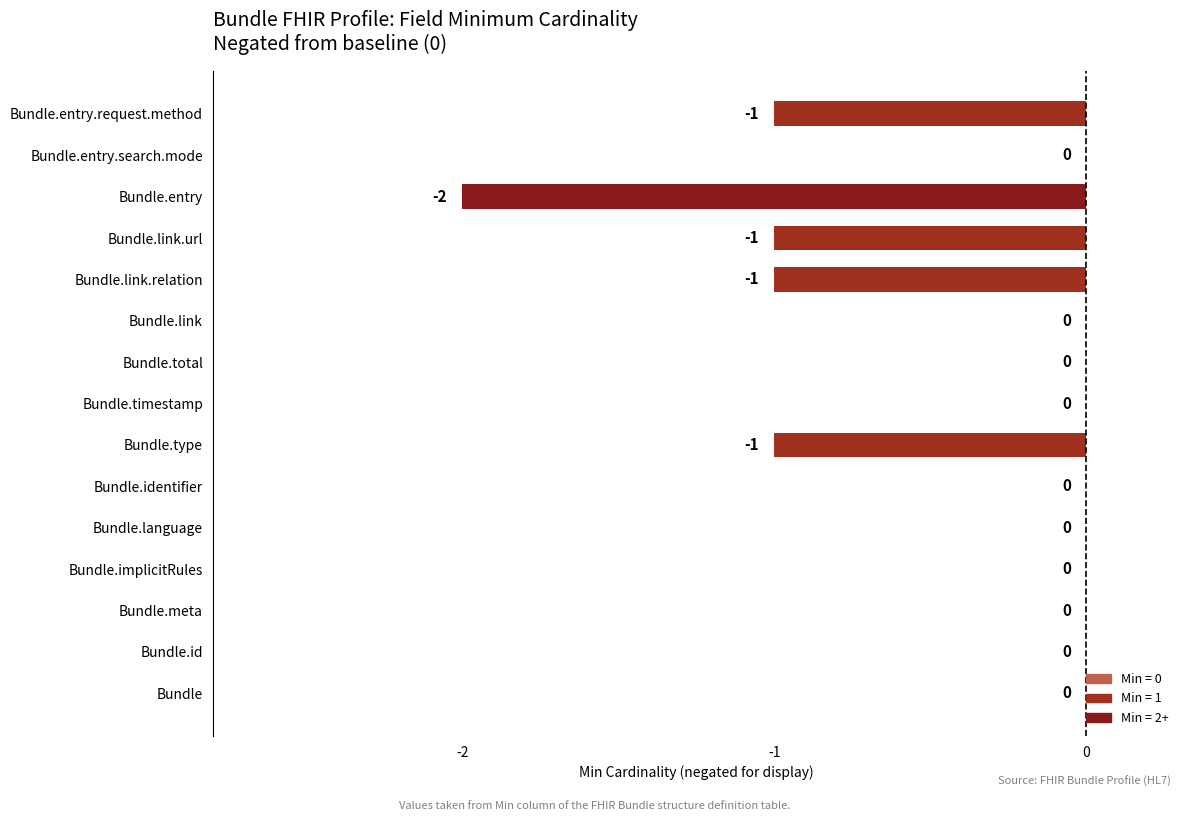

Is it true that the value at Bundle.total is 0?

True